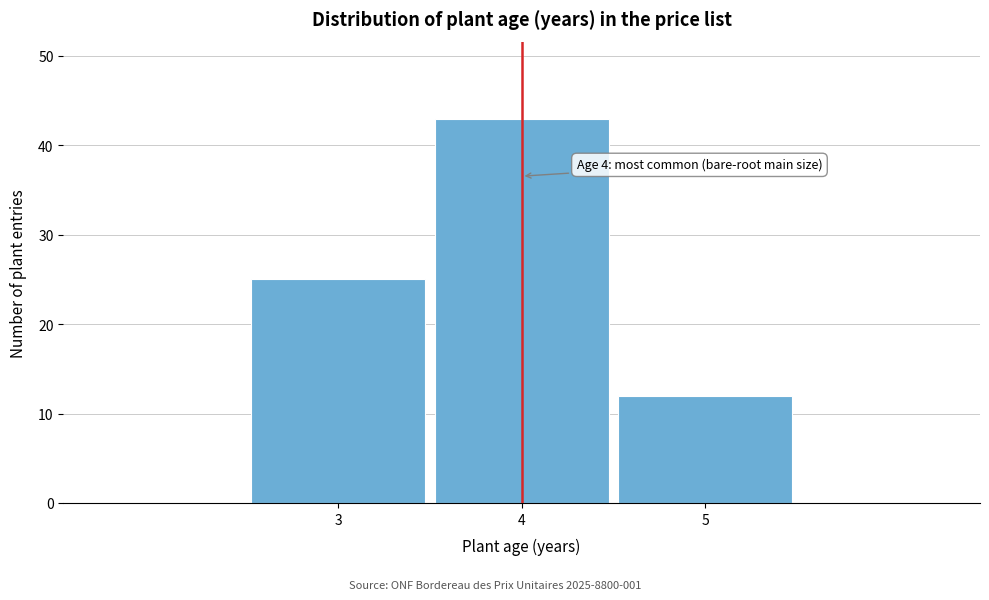

Reading left to right, what are all the values shown in this chart?

3=25	4=43	5=12